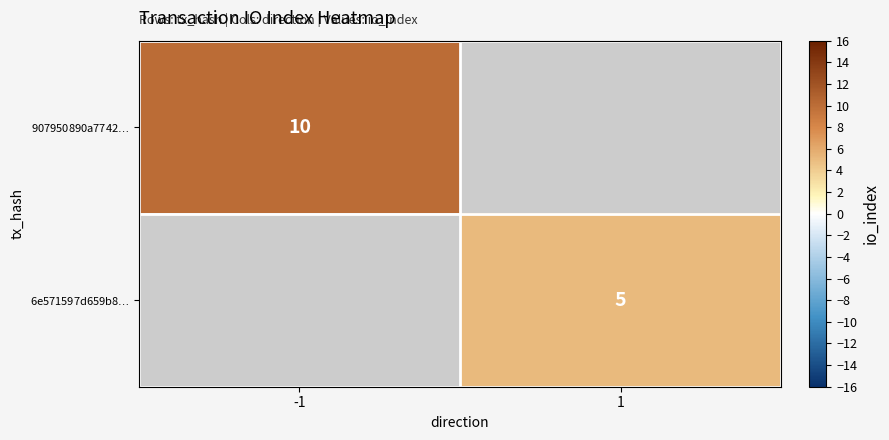

Rank the categories by 6e571597d659b8$\ldots$ value from lowest to highest.

-1, 1